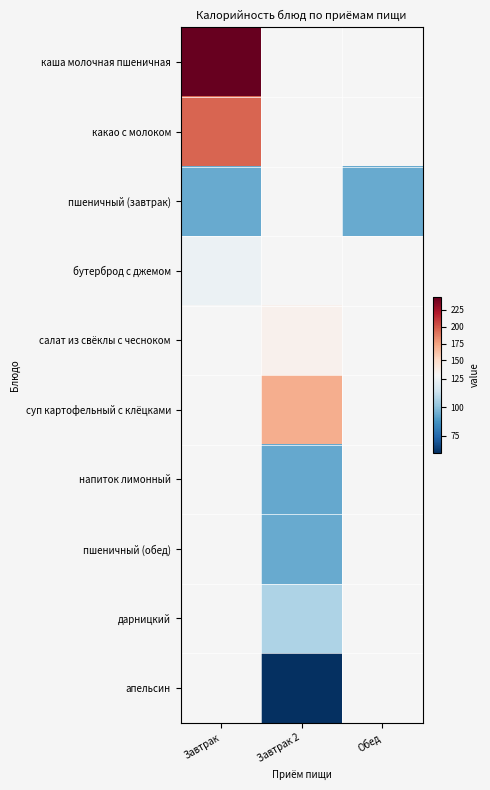

What is the approximate value of суп картофельный с клёцками at Завтрак 2?

170.0